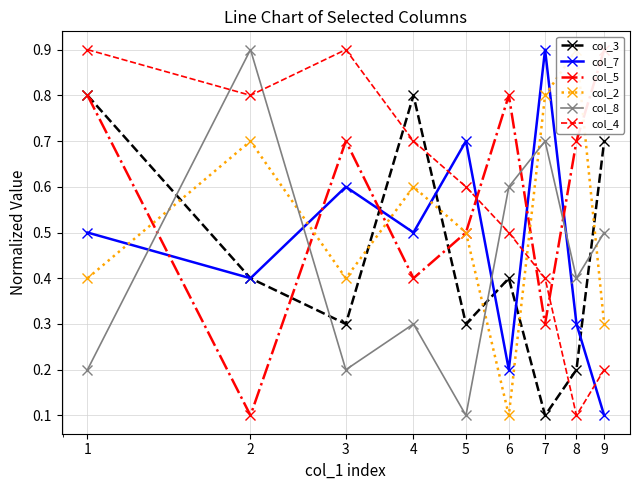

At which category is the sum across all series the highest?

1